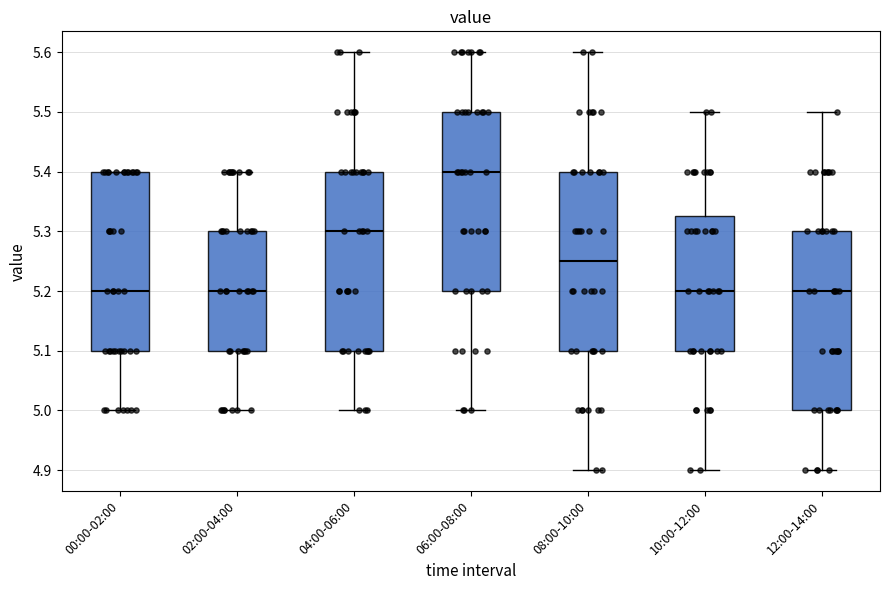

Where does the upper whisker of the box for 06:00-08:00 end on the y-axis? The values are not printed on the chart, so give them approximately, as read against the axis.

5.60